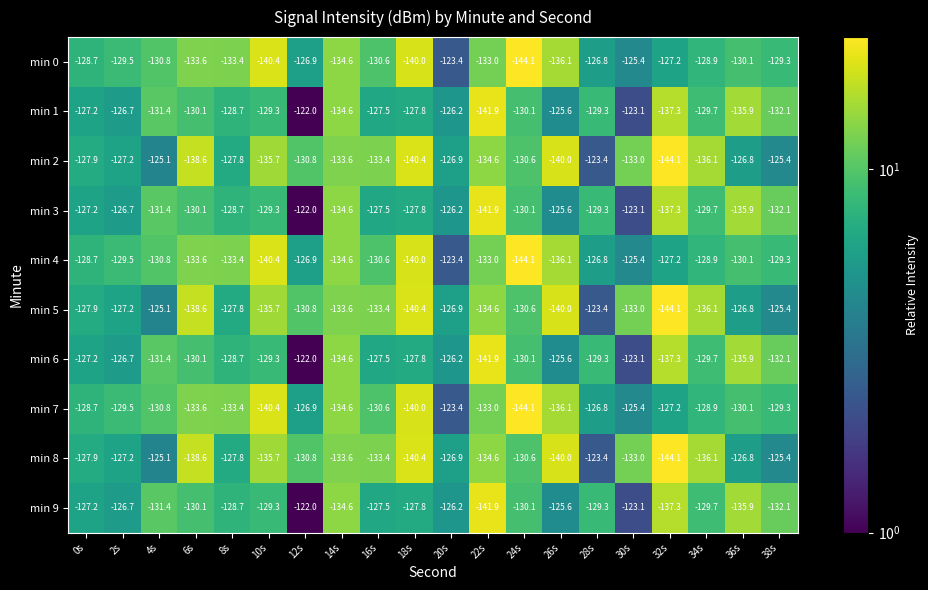

What is the difference between the min 4 values at 12s and 32s?

0.3